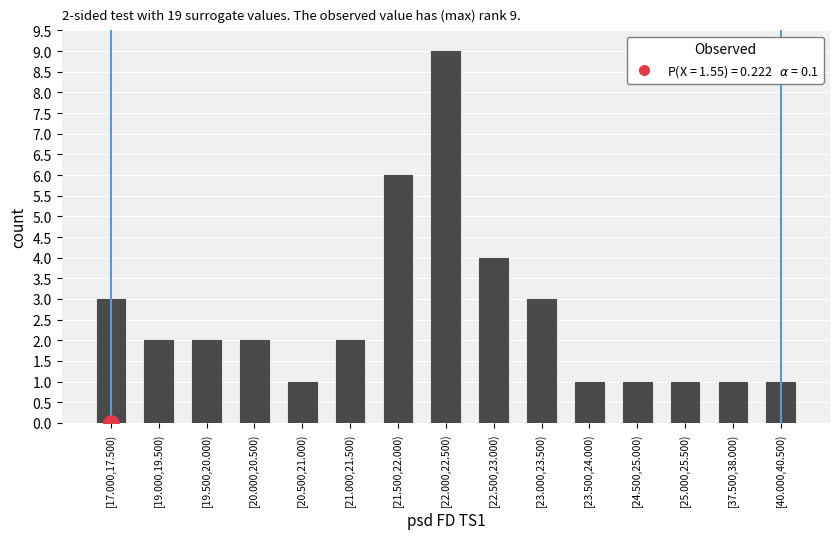

Which has a higher value, [19.500,20.000) or [20.500,21.000)?

[19.500,20.000)